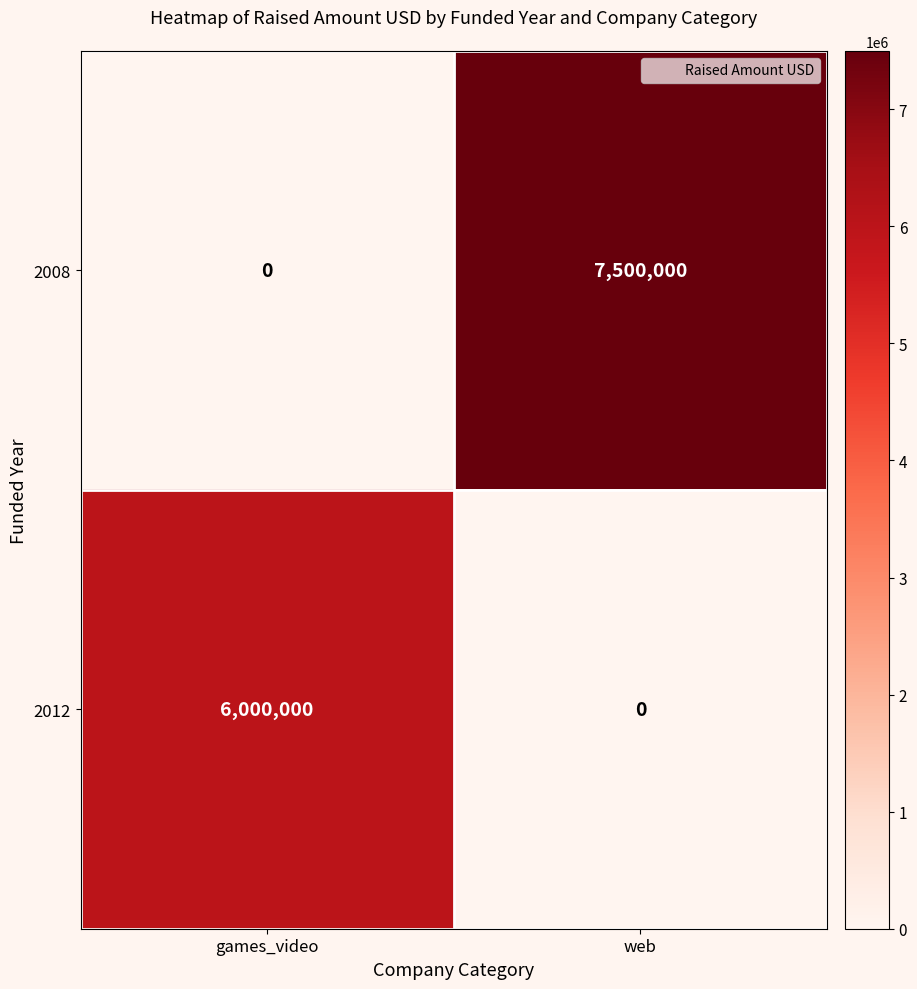

What is the spread (max minus min) of values at games_video?

6000000